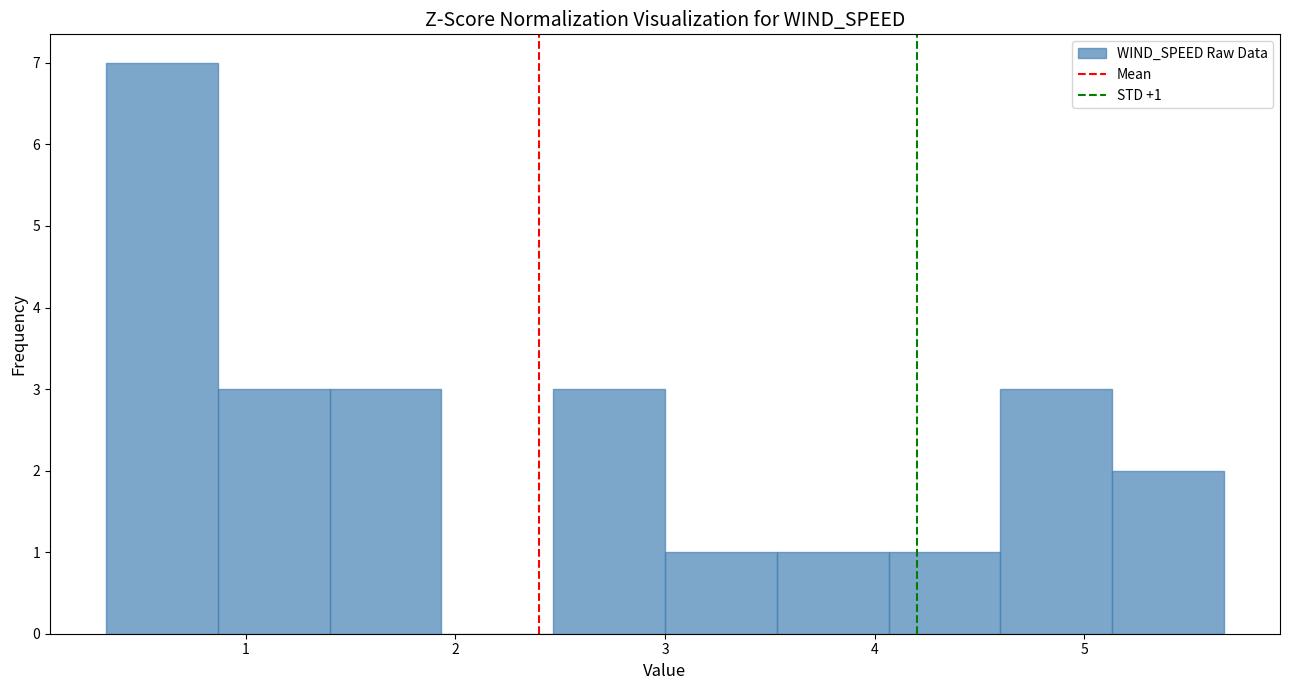

Over which range of the x-axis is the bar tallest?

0.3 to 0.9